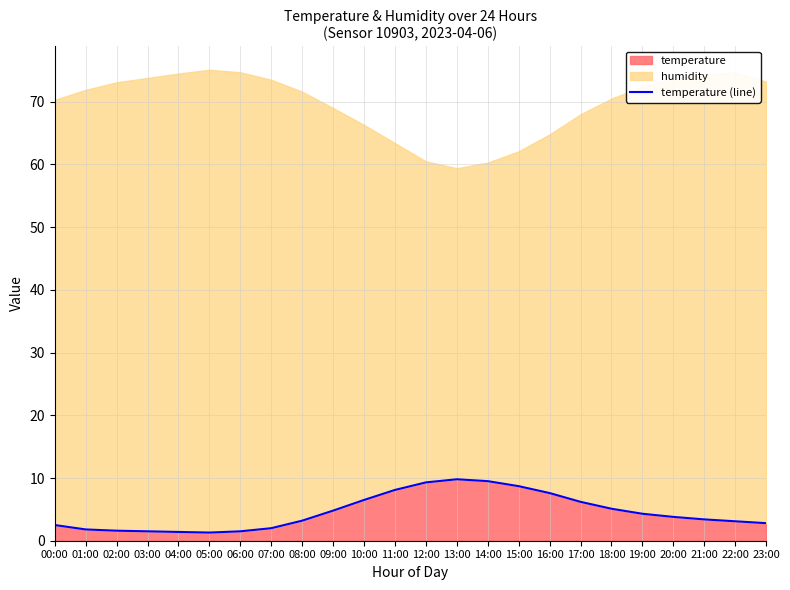

Which label corresponds to the smallest value in the chart?

05:00